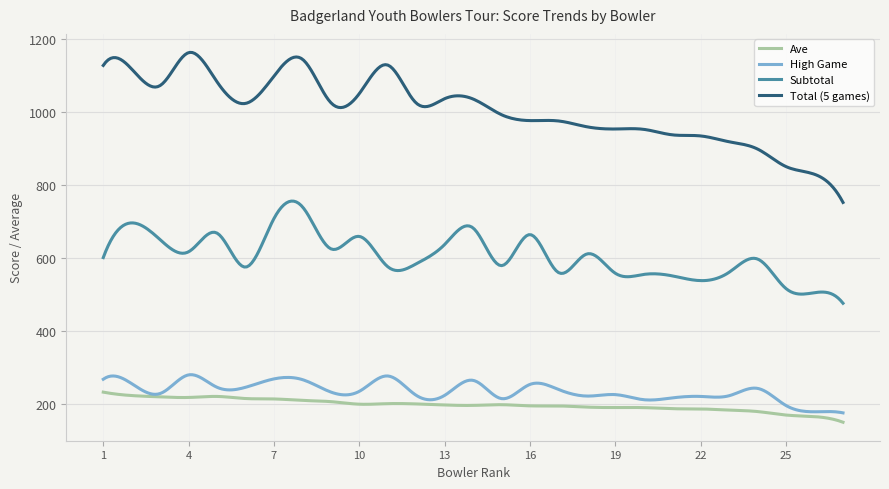

What is the difference between the maximum and minimum values in the Total (5 games) series?

410.7